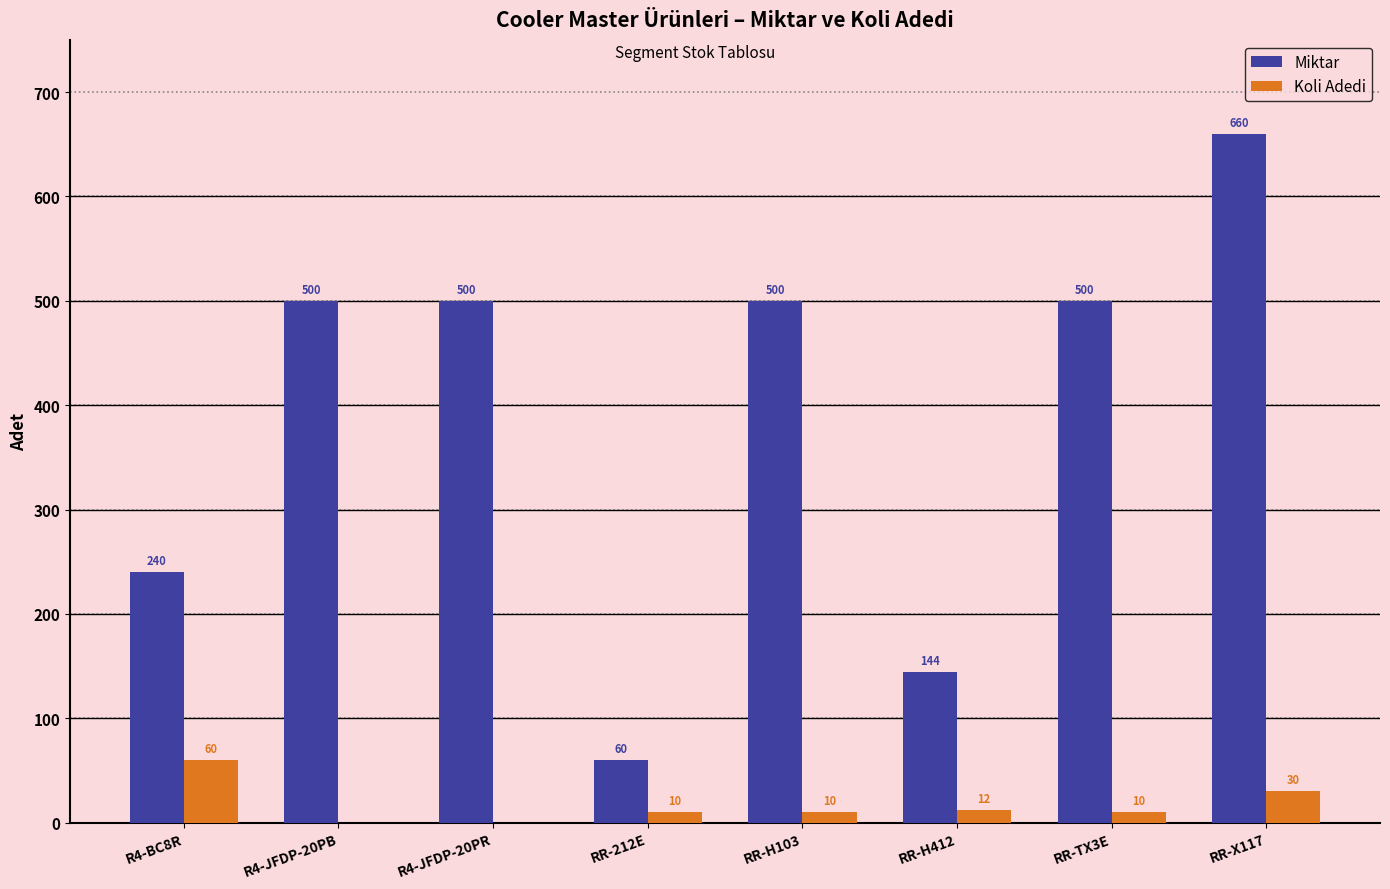

Read the Koli Adedi value at RR-H412.

12